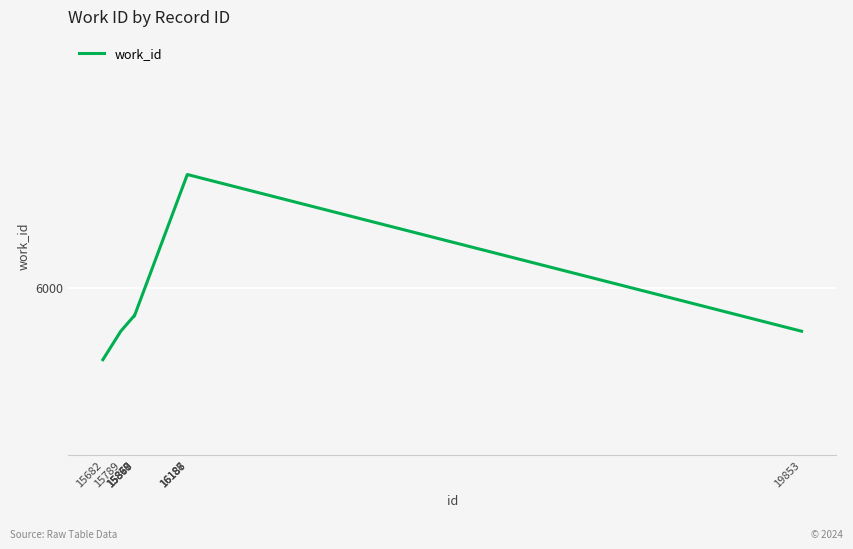

At which label is the value closest to 6024?

15867